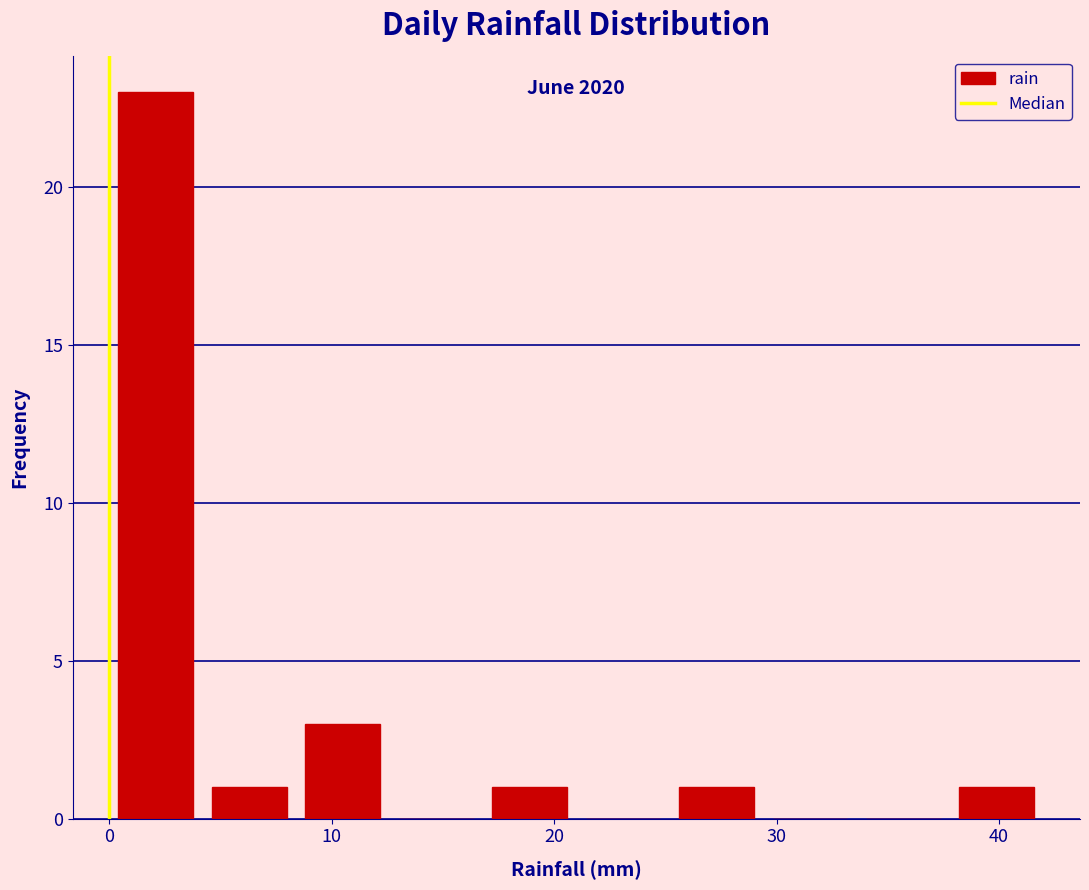

Which range on the x-axis has the tallest bar?

0.0 to 4.2